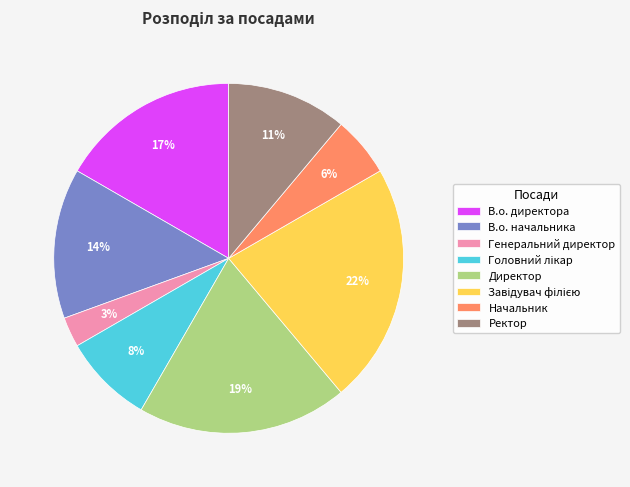

True or false: Директор accounts for 19% of the total.

True